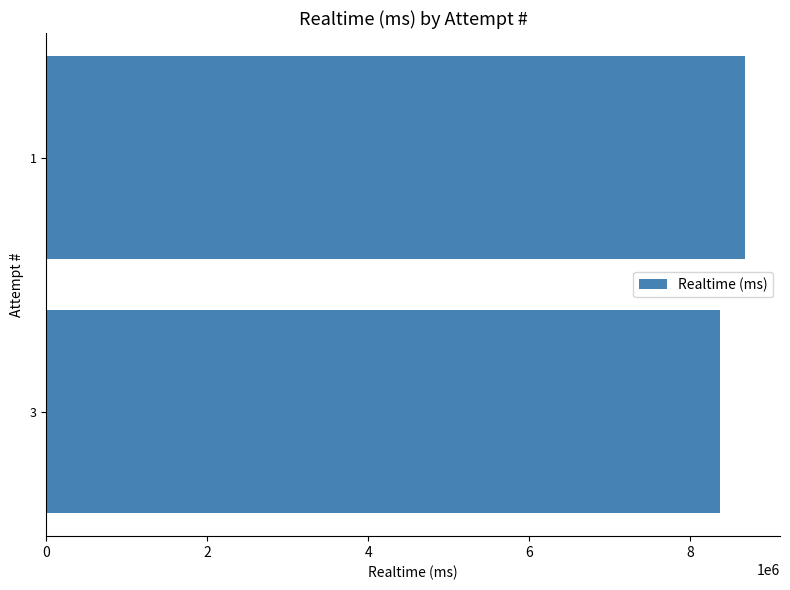

How many values are between 8375950 and 8686172?

2